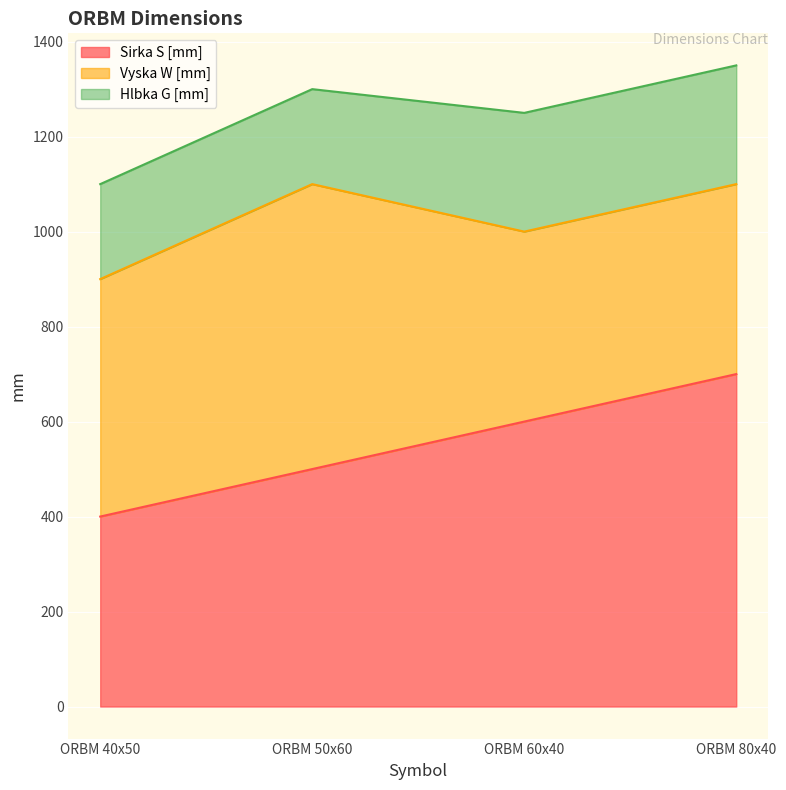

Where is Sirka S [mm] nearest to the value 550?

ORBM 50x60